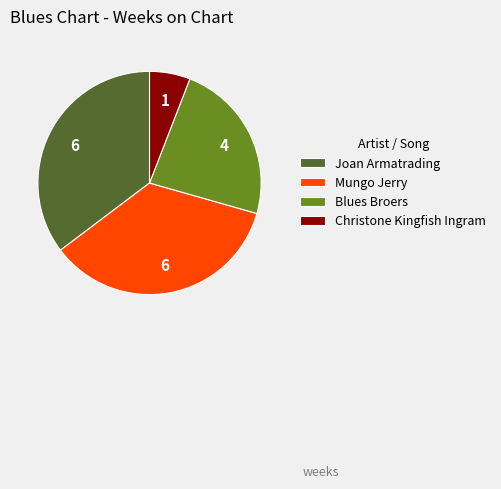

Approximately how many times larger is the value at Blues Broers compared to Christone Kingfish Ingram?

4.0